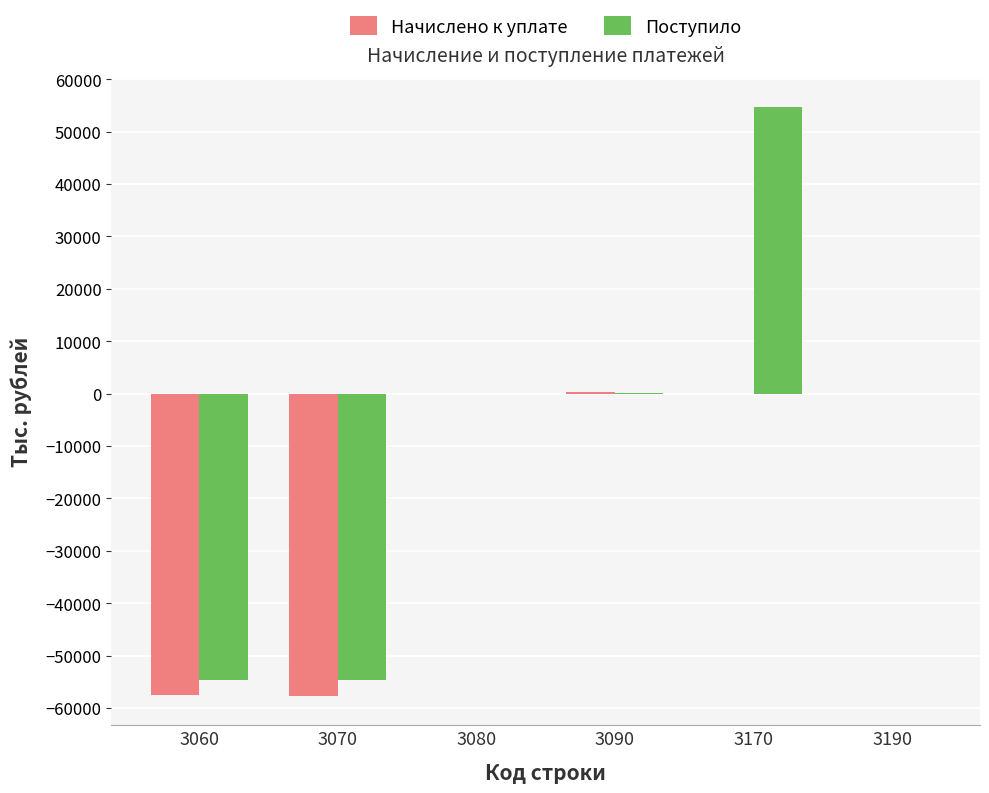

The Поступило series shows -84829 at 3070. True or false?

False